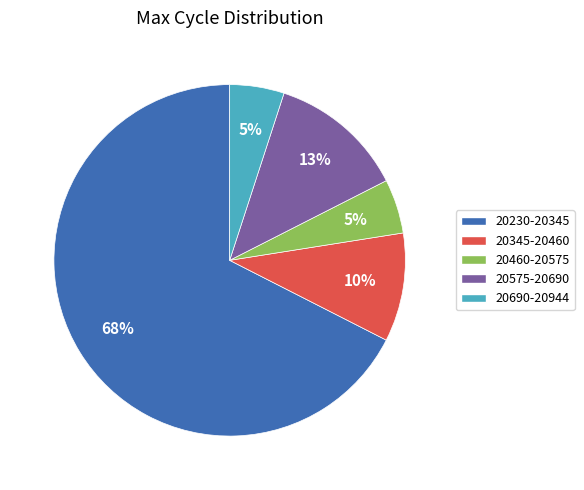

Count the number of slices in the pie.

5